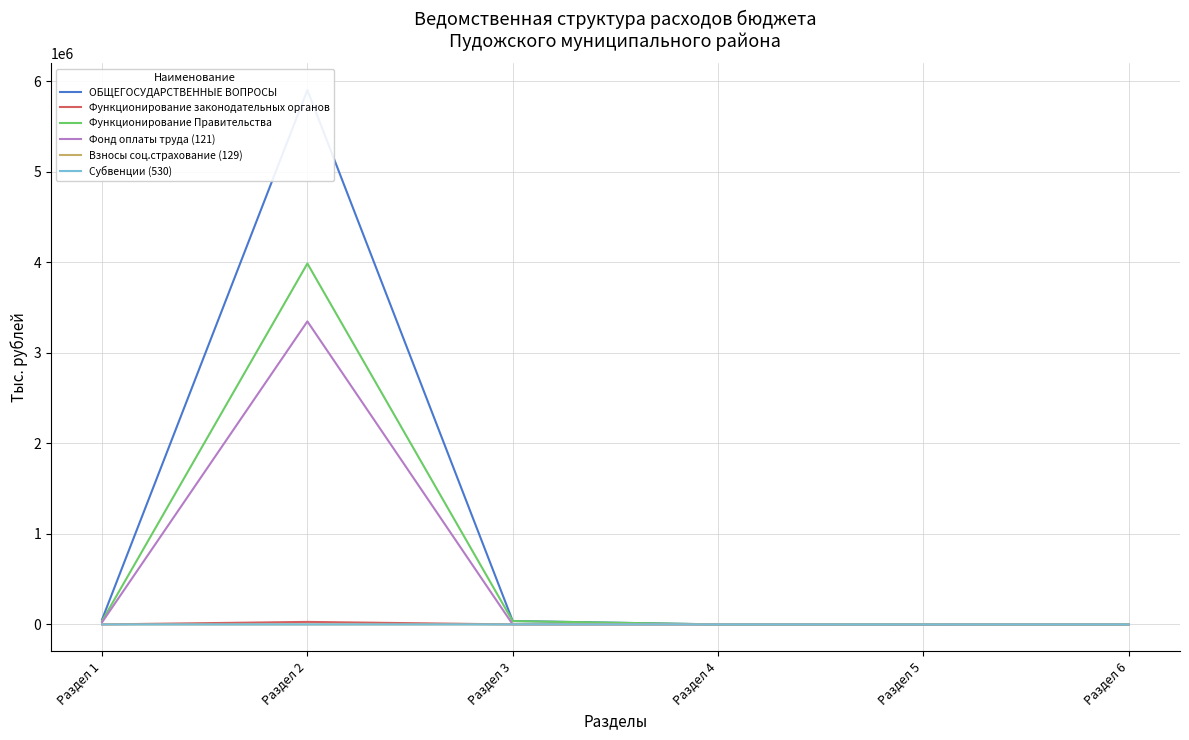

Rank the categories by ОБЩЕГОСУДАРСТВЕННЫЕ ВОПРОСЫ value from highest to lowest.

Раздел 2, Раздел 1, Раздел 3, Раздел 4, Раздел 5, Раздел 6